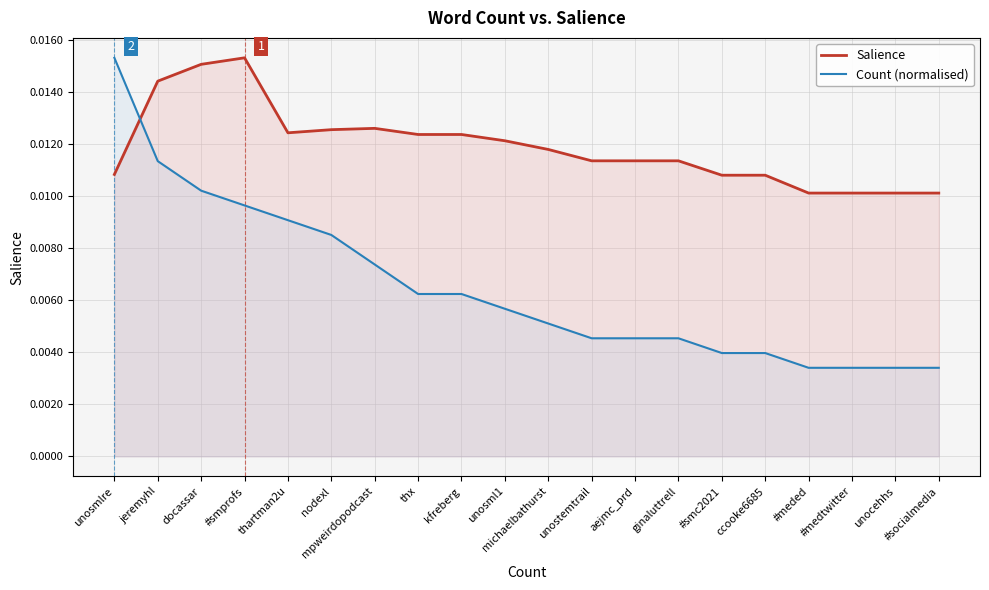

How many intersections are there between Count (normalised) and Salience?

1